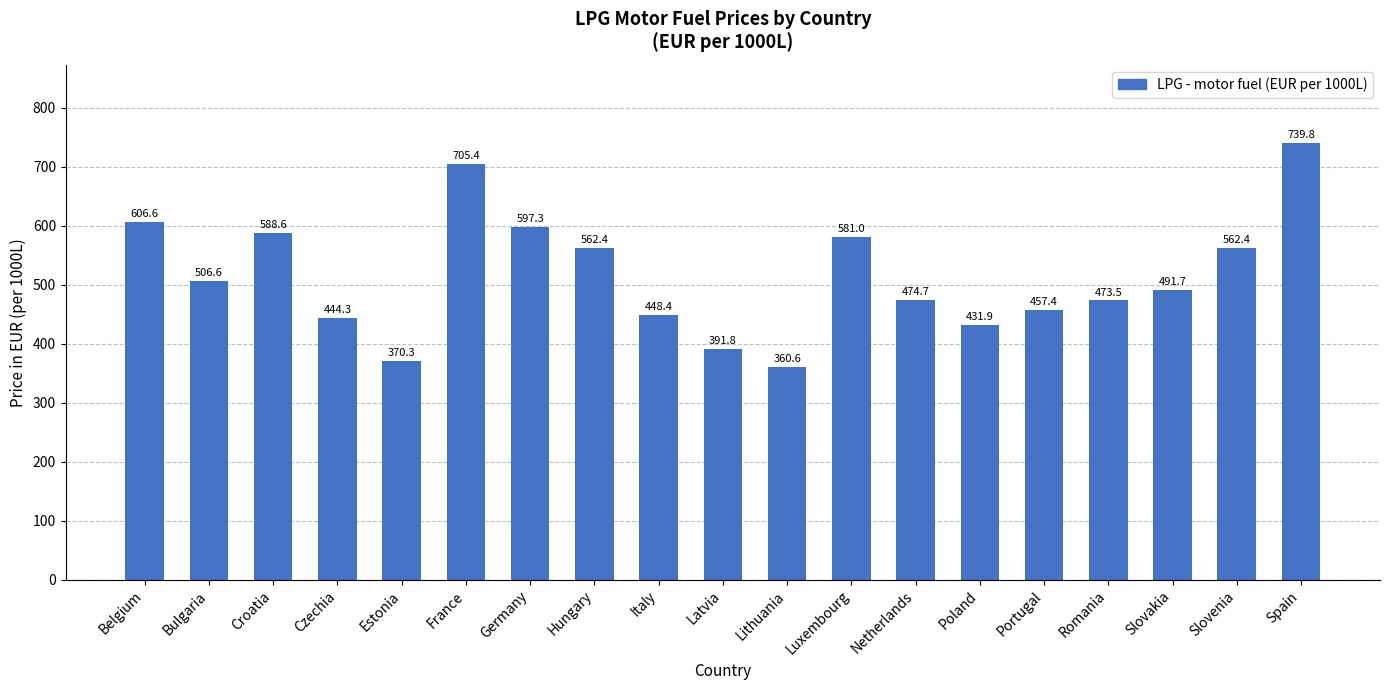

What position from the right is Spain?

1